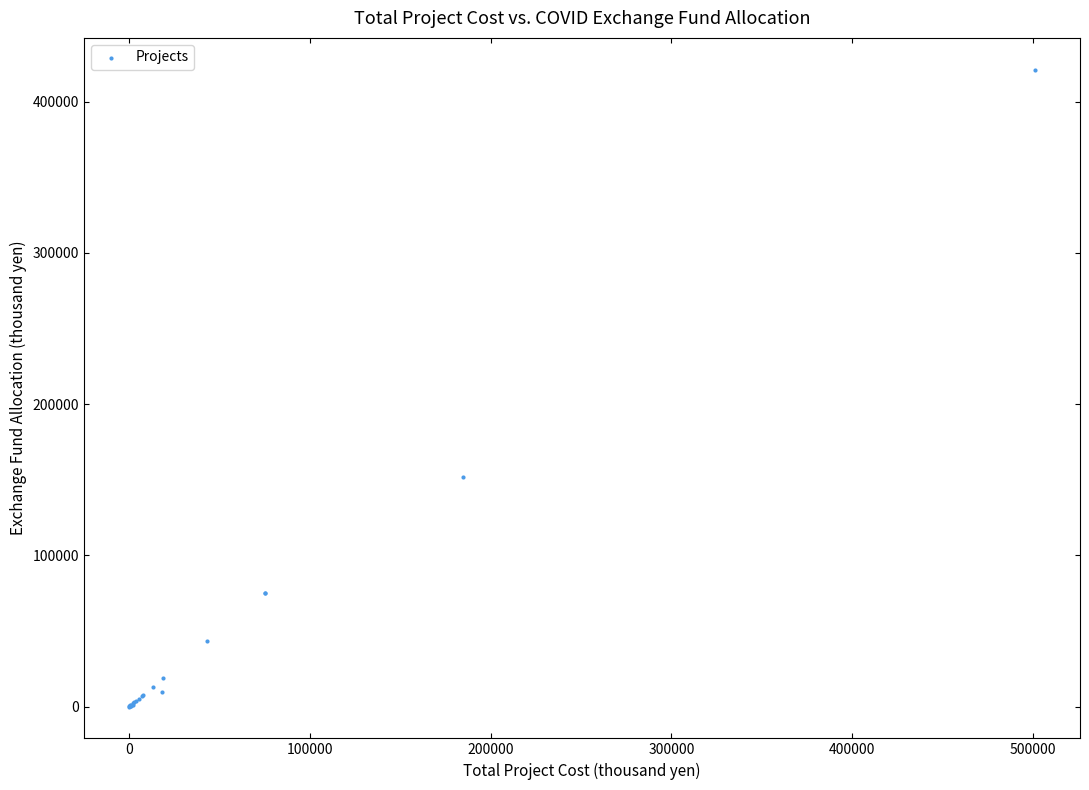

What Y value in the scatter plot is closest to 210577?

151823